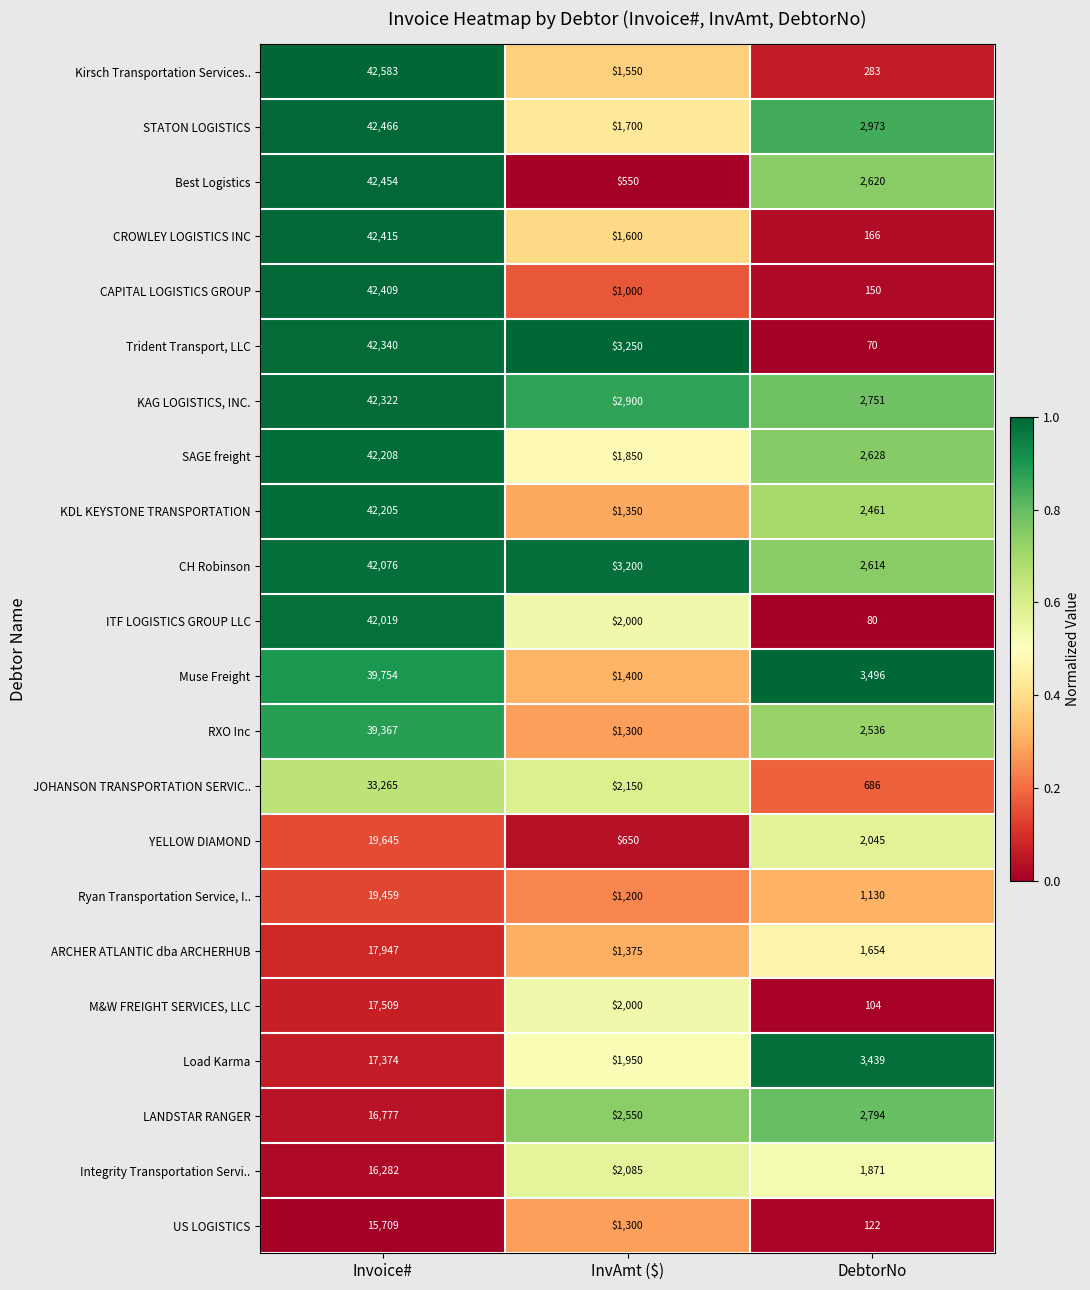

List the series in order of their peak value, lowest first.

US LOGISTICS, Integrity Transportation Servi.., LANDSTAR RANGER, Load Karma, M&W FREIGHT SERVICES, LLC, ARCHER ATLANTIC dba ARCHERHUB, Ryan Transportation Service, I.., YELLOW DIAMOND, JOHANSON TRANSPORTATION SERVIC.., RXO Inc, Muse Freight, ITF LOGISTICS GROUP LLC, CH Robinson, KDL KEYSTONE TRANSPORTATION, SAGE freight, KAG LOGISTICS, INC., Trident Transport, LLC, CAPITAL LOGISTICS GROUP, CROWLEY LOGISTICS INC, Best Logistics, STATON LOGISTICS, Kirsch Transportation Services..